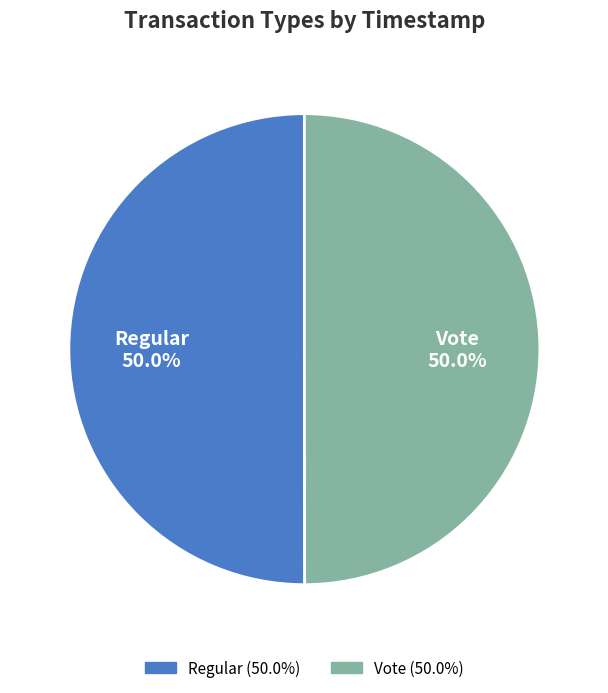

The Regular slice represents 57% of the pie. True or false?

False